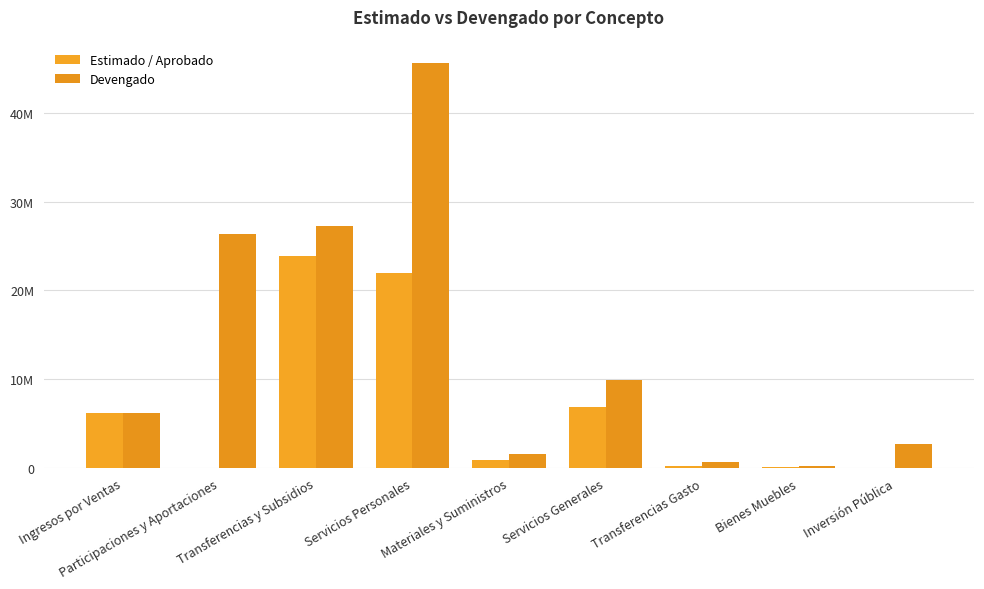

Are the bars horizontal?

No